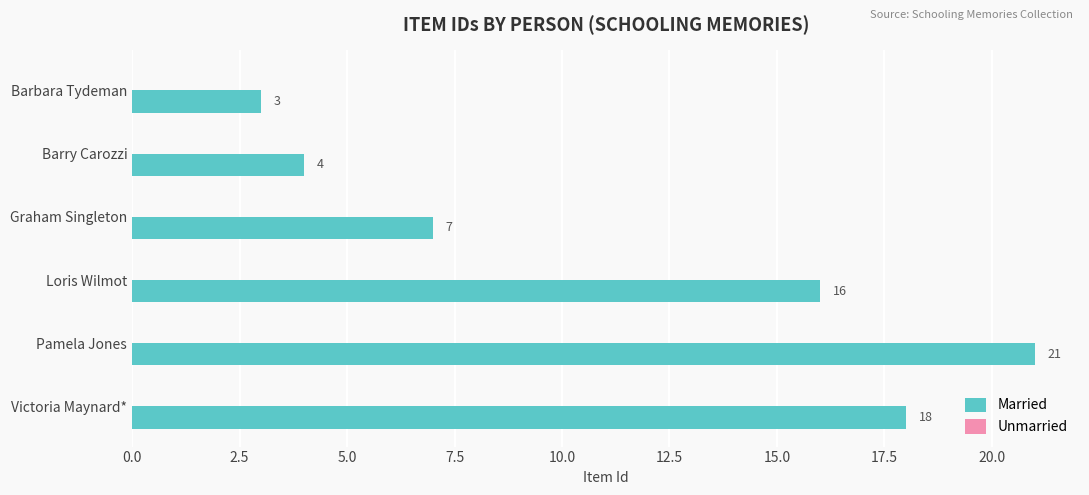

What value does the data have at Pamela Jones?

21